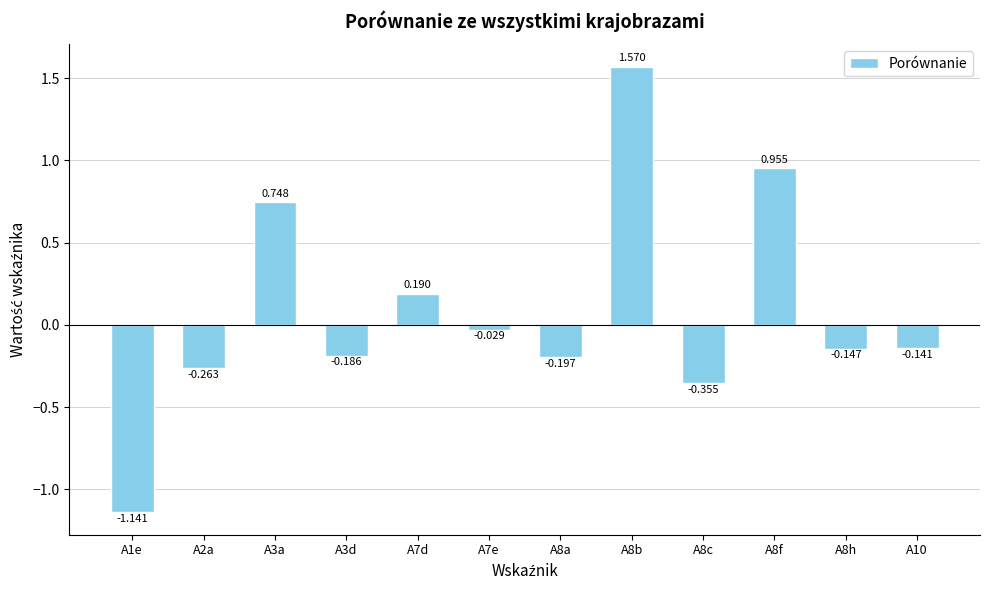

Which has a higher value, A10 or A8c?

A10